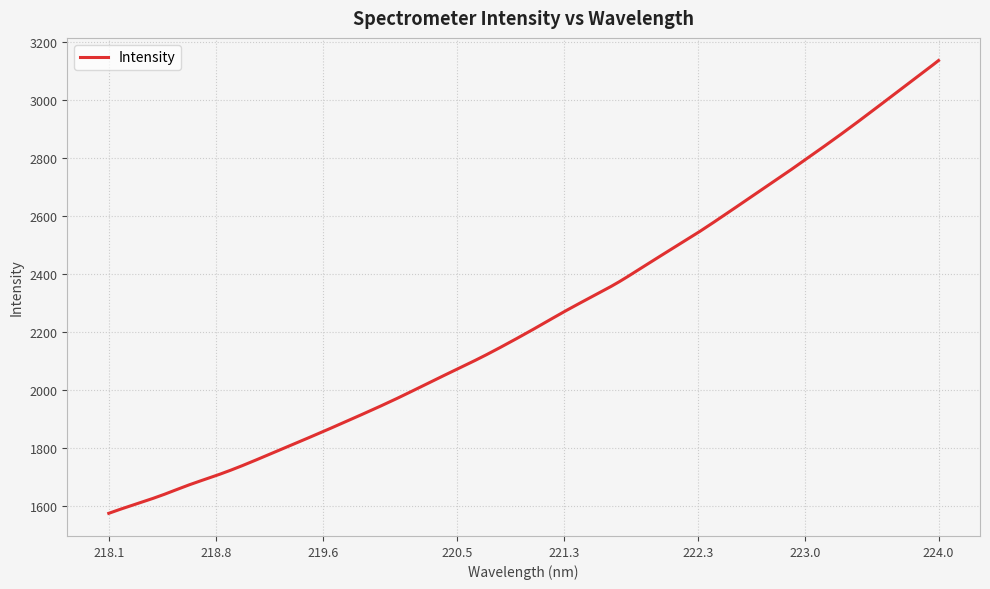

What is the minimum value shown in the chart?

1574.2